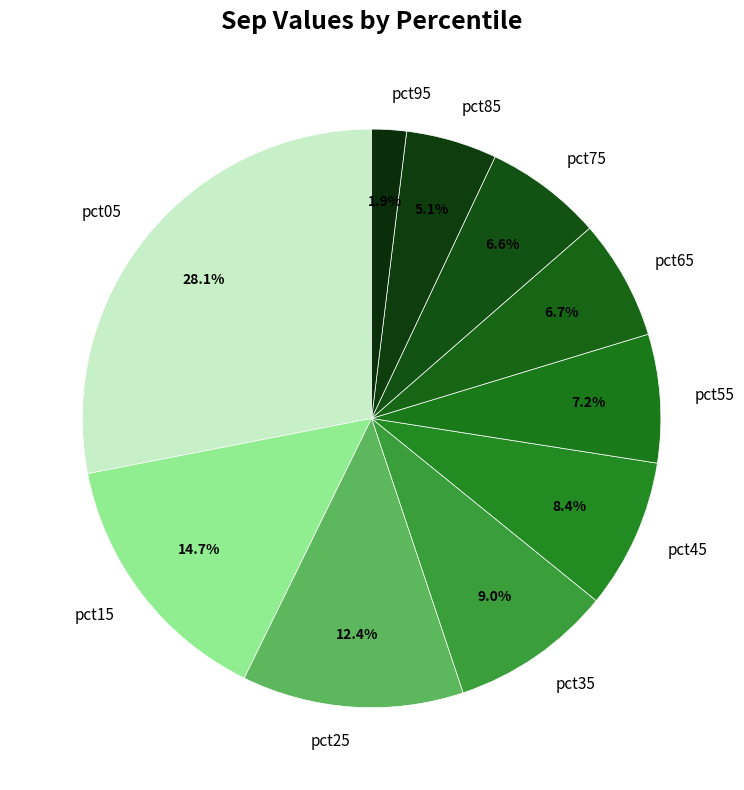

Is it true that pct35 is 1% of the pie?

False